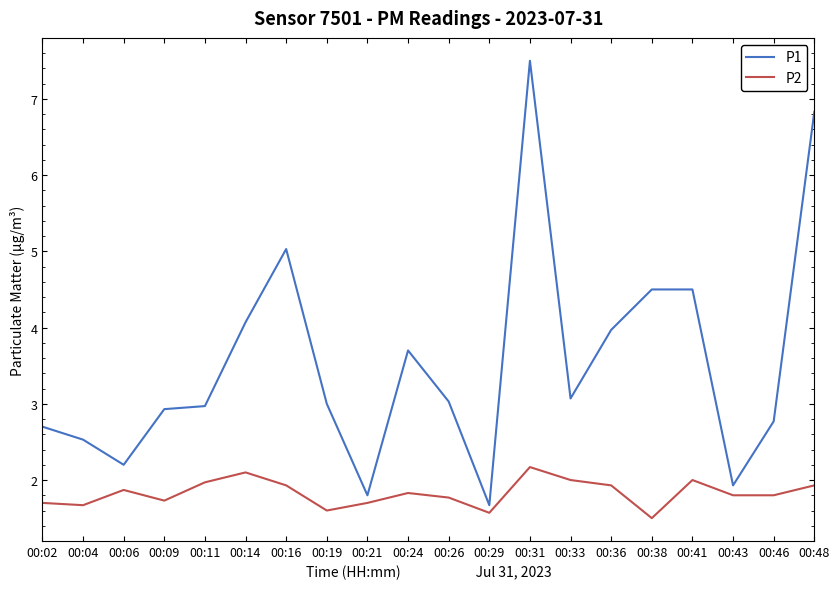

True or false: P1 and P2 cross at least once.

False